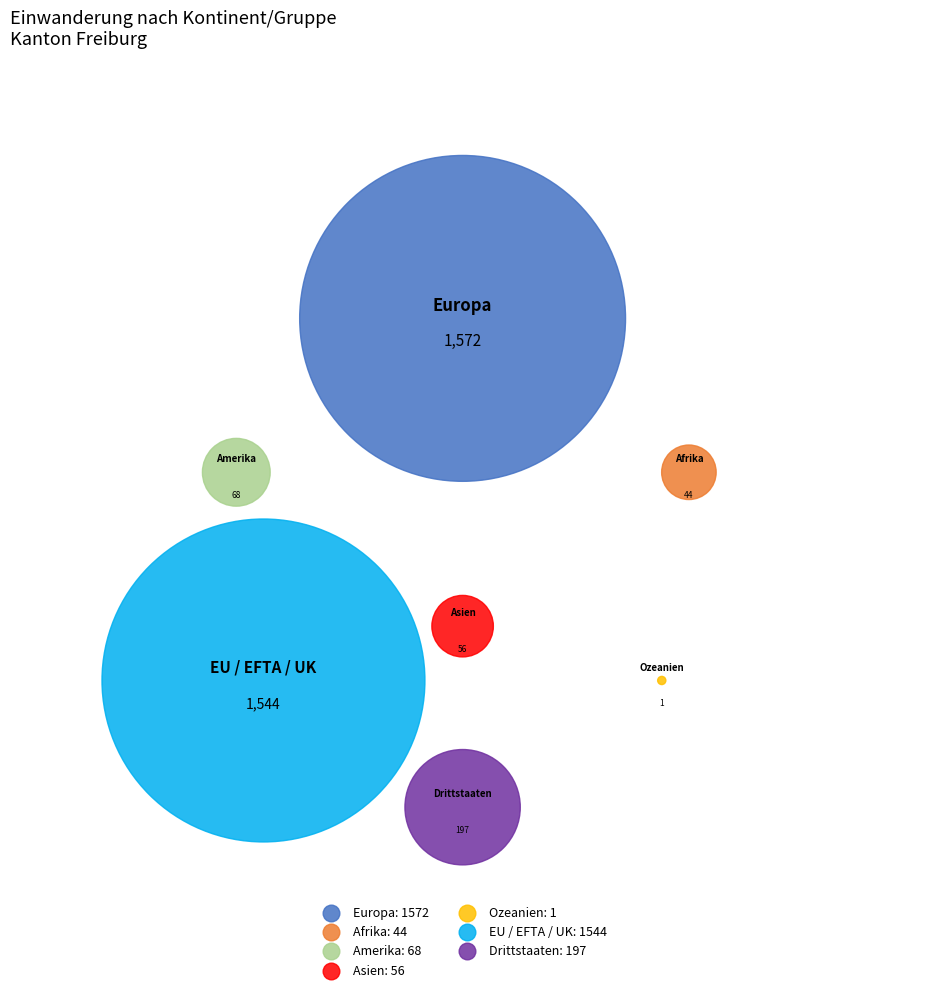

What is the change in value from Europa to EU / EFTA / UK?

-28